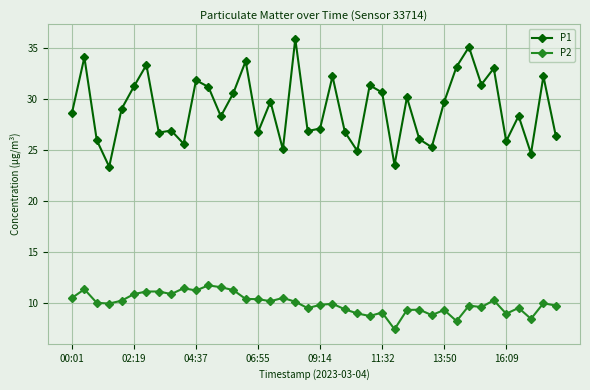

Which series has the largest total across all categories?

P1